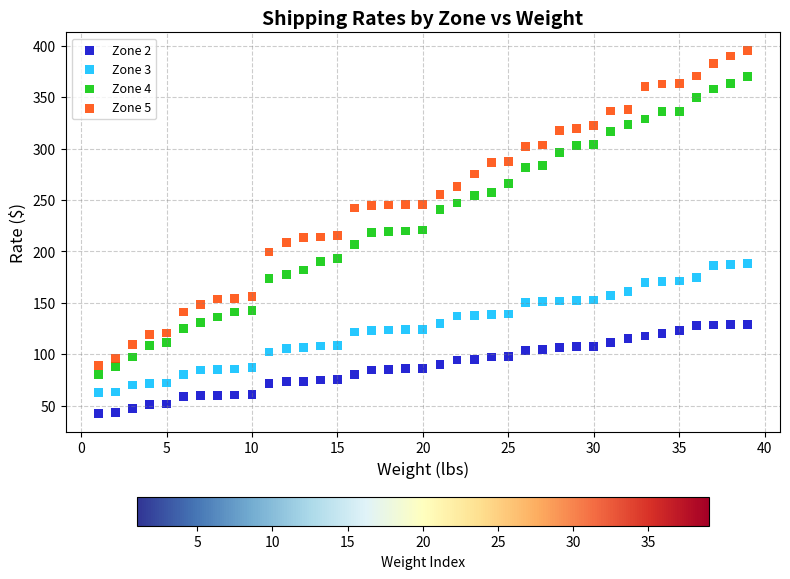

Which series has the widest spread of Y values?

Zone 5